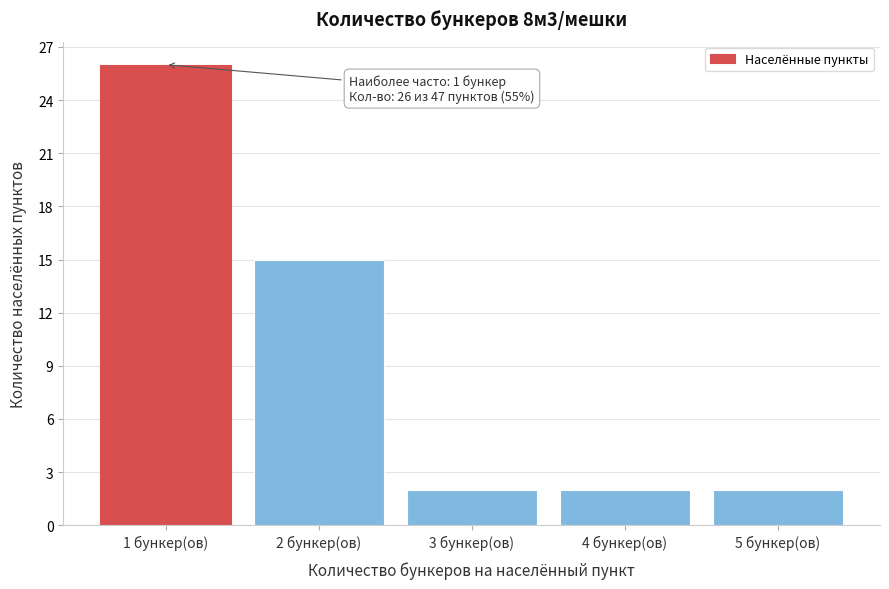

Over which range of the x-axis is the bar tallest?

0.5 to 1.5